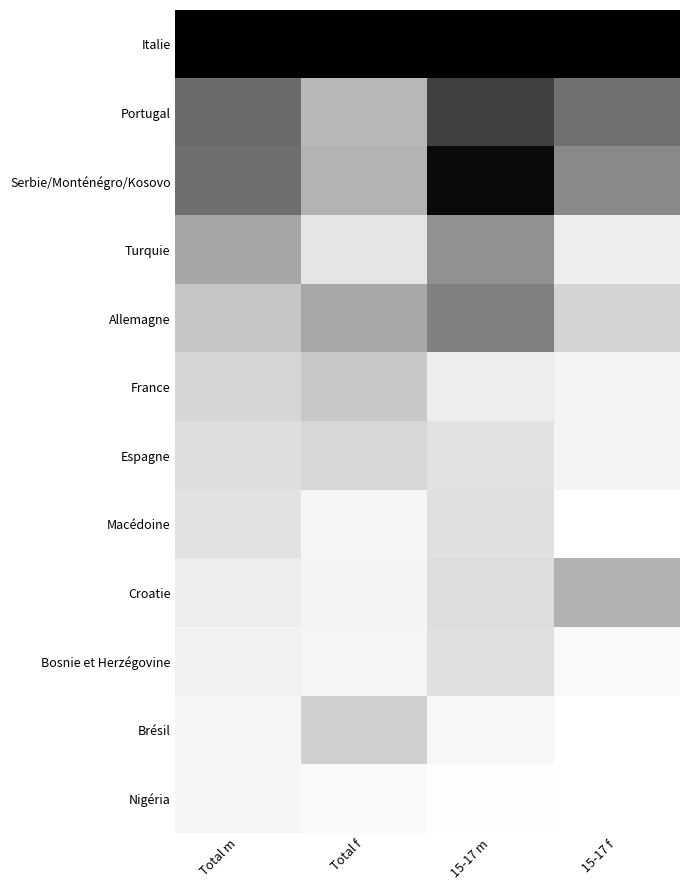

Which has a higher value, 15-17 m or Total m?

15-17 m